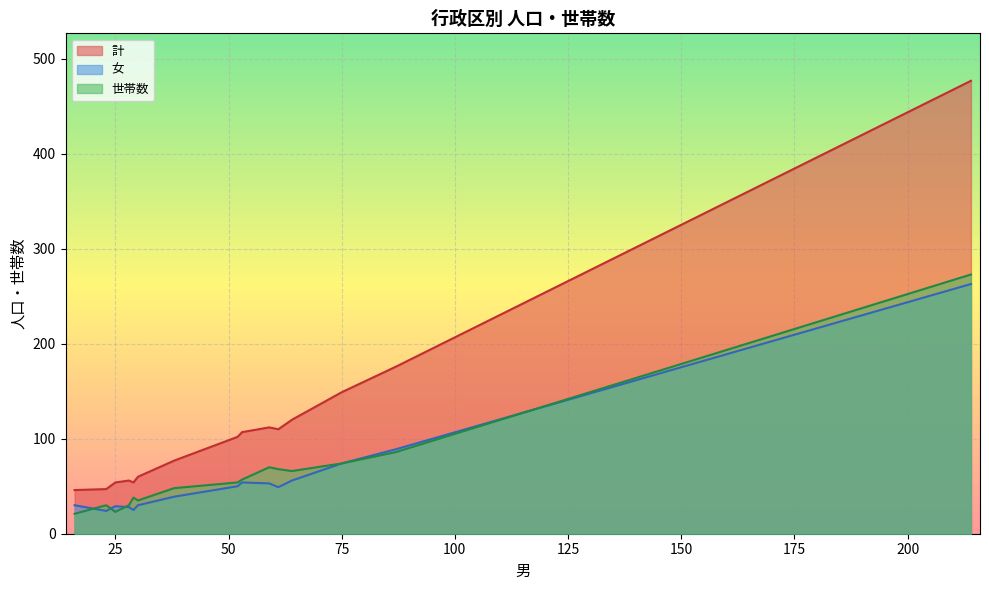

Which series has the largest total across all categories?

計